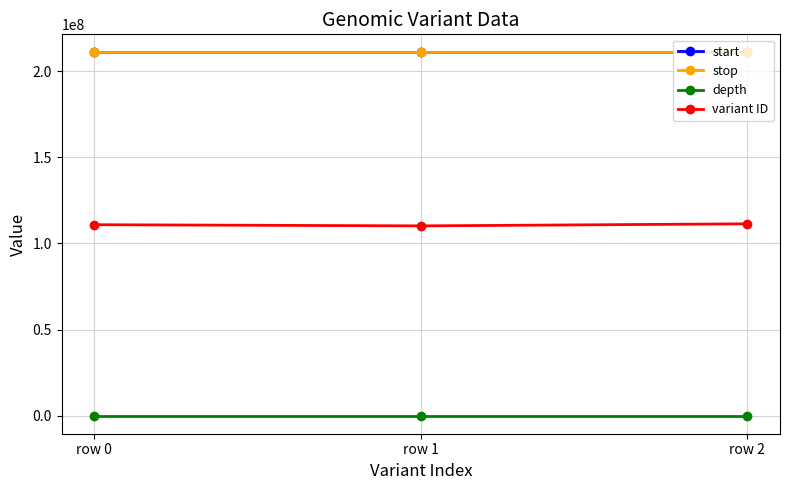

What is the highest value of the depth series?

42